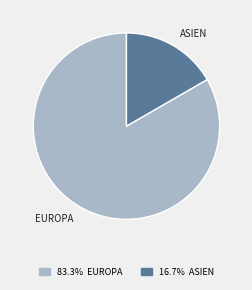

How many slices are in this pie chart?

2